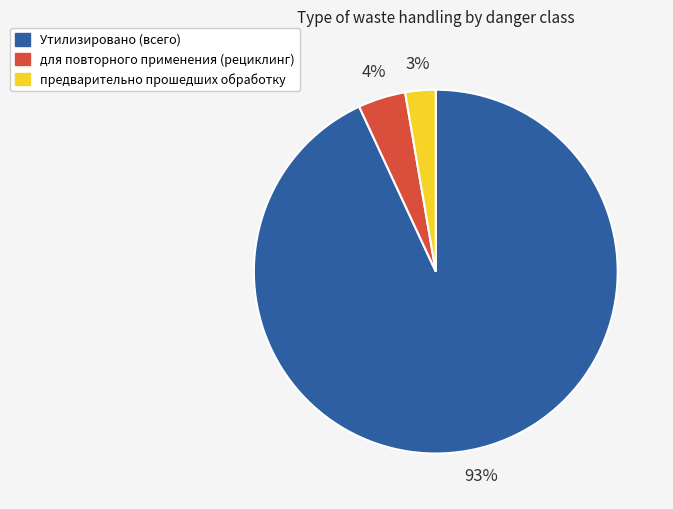

To the nearest percent, what portion does Утилизировано (всего) represent?

93%